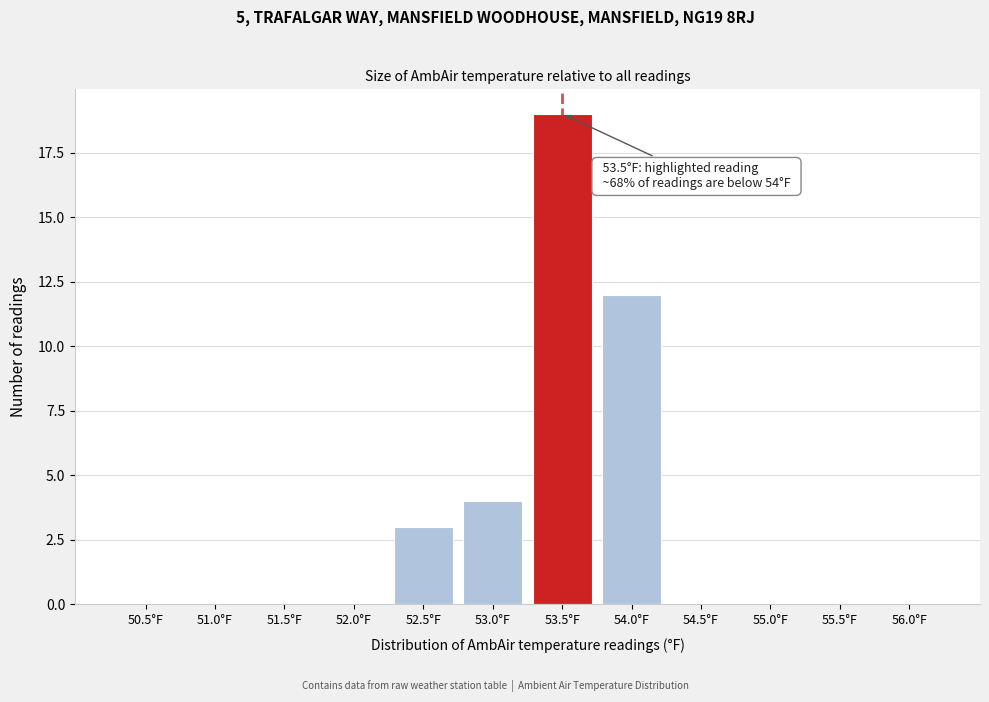

Reading left to right, extract all data points from this chart.

50.5°F=0	51.0°F=0	51.5°F=0	52.0°F=0	52.5°F=3	53.0°F=4	53.5°F=19	54.0°F=12	54.5°F=0	55.0°F=0	55.5°F=0	56.0°F=0